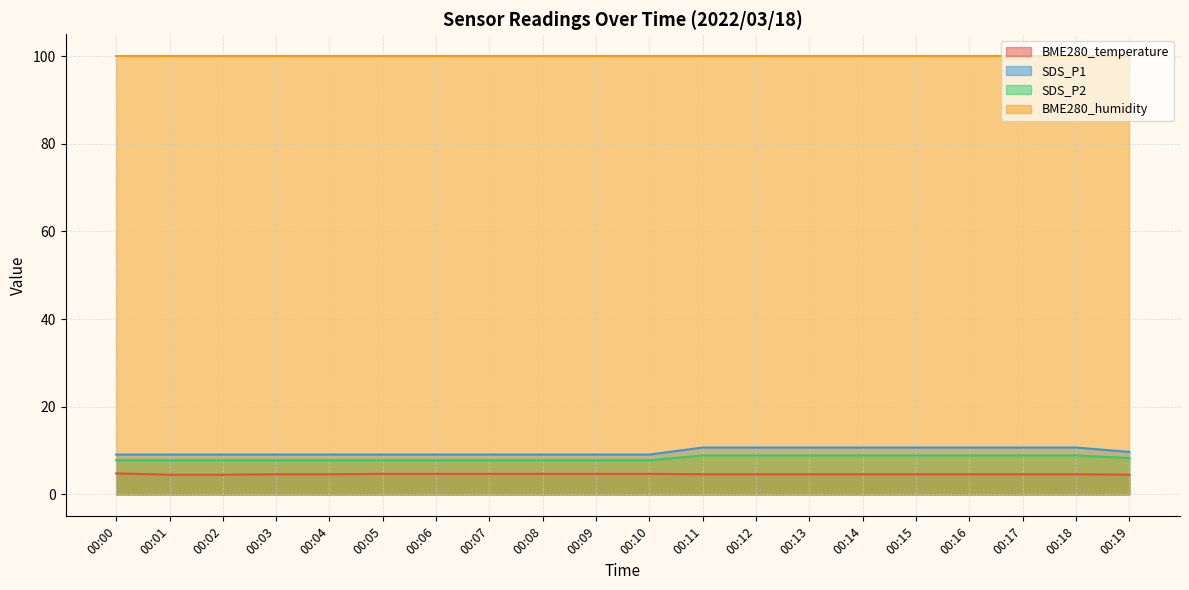

What is the average value of the SDS_P2 series?

8.3